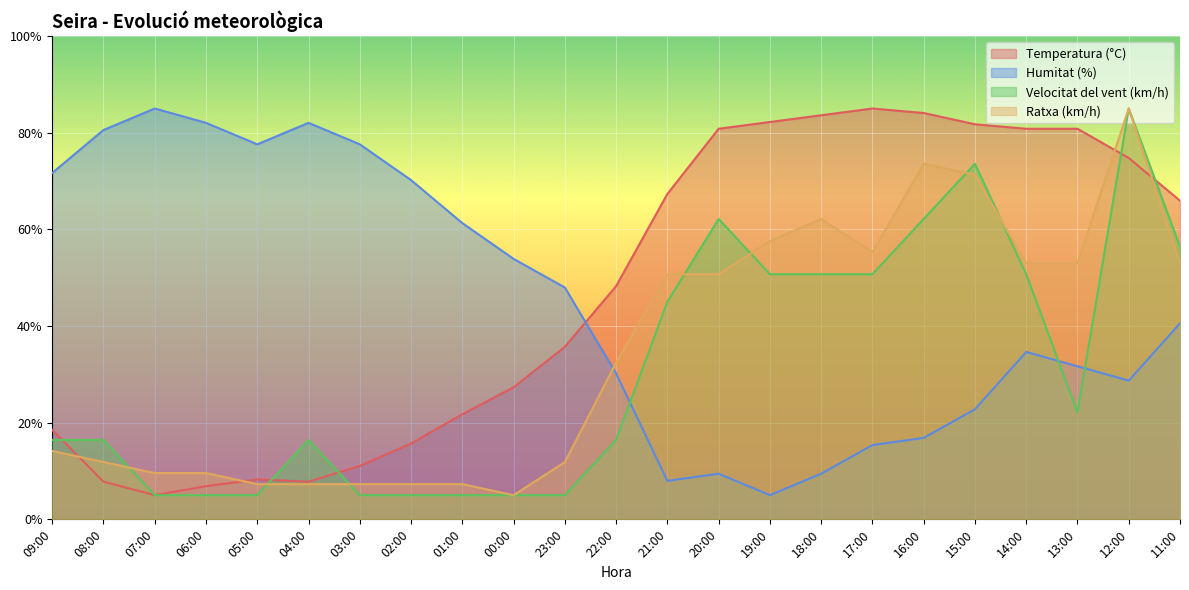

True or false: Temperatura (°C) has more than 1 interior local peaks.

True